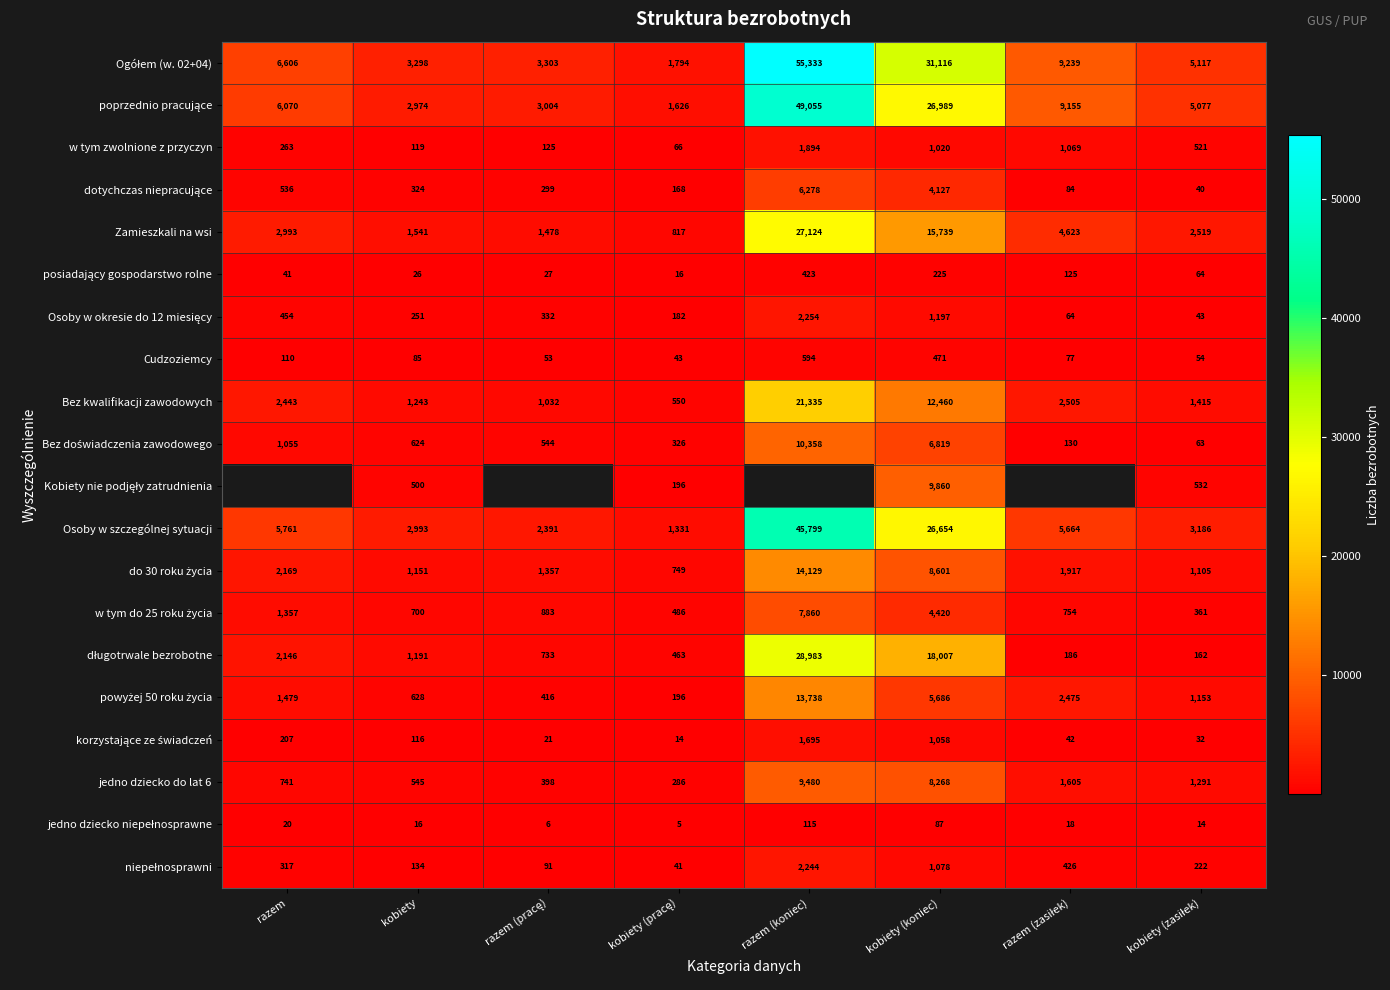

Is it true that Zamieszkali na wsi equals 1184 at razem?

False